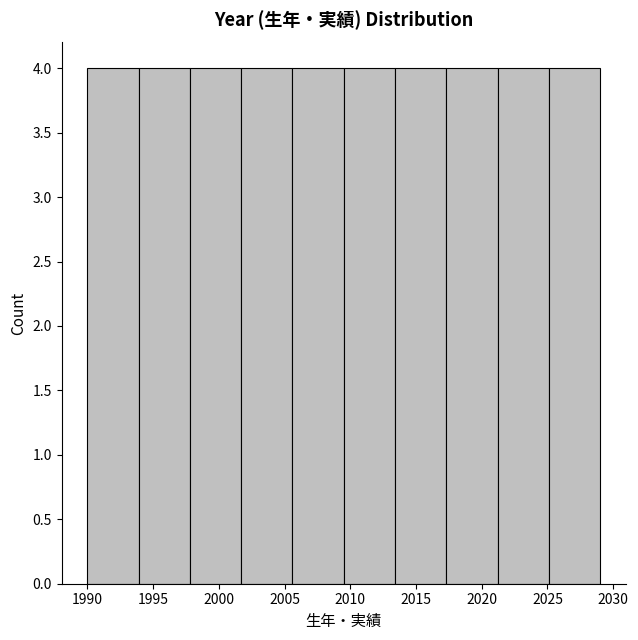

Reading left to right, list every bar in this chart as the range it spans on the x-axis followed by its height. Neither the bar edges nor the heights are printed on the chart, so give them approximately, as read against the axes.

1990.0 to 1993.9: 4
1993.9 to 1997.8: 4
1997.8 to 2001.7: 4
2001.7 to 2005.6: 4
2005.6 to 2009.5: 4
2009.5 to 2013.4: 4
2013.4 to 2017.3: 4
2017.3 to 2021.2: 4
2021.2 to 2025.1: 4
2025.1 to 2029.0: 4